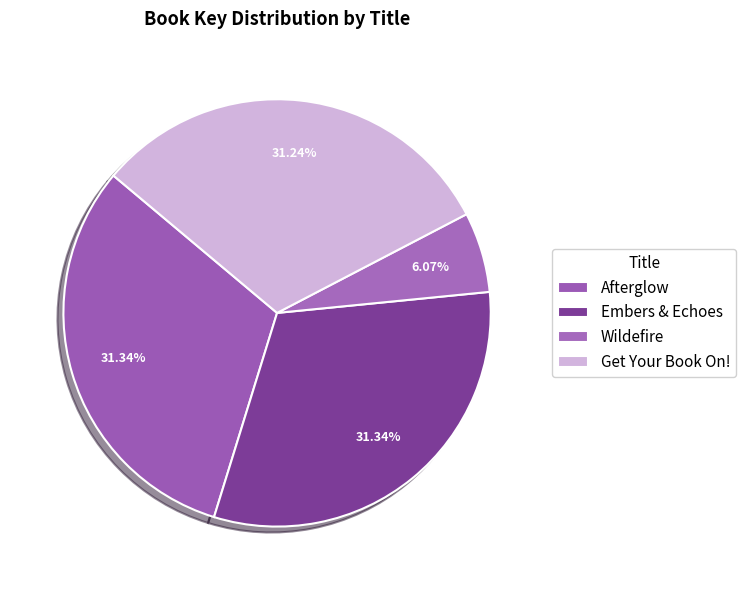

Between Afterglow and Get Your Book On!, which is larger?

Afterglow